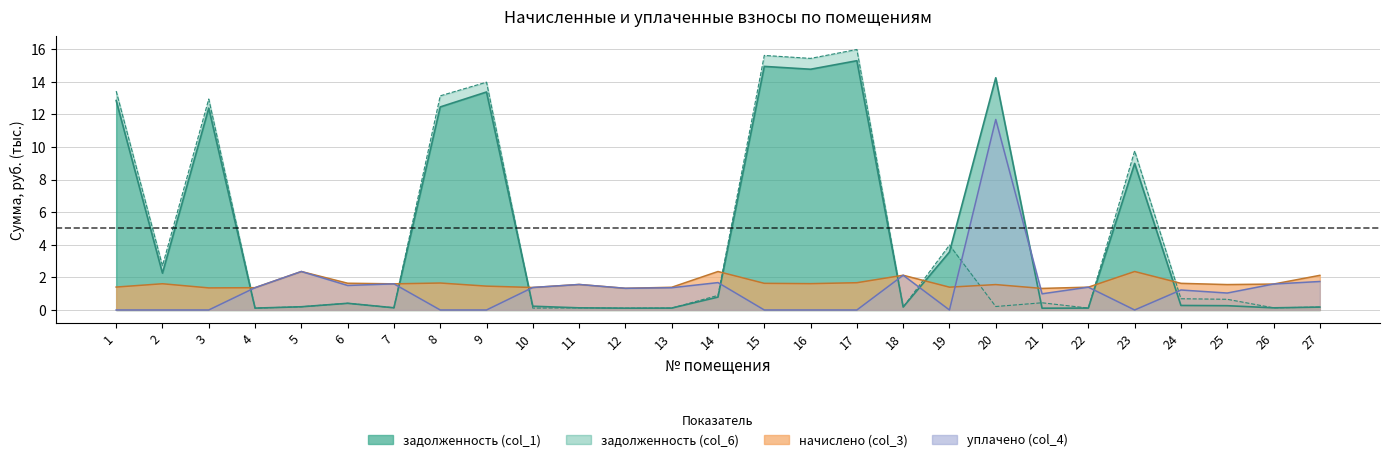

Count the number of data series in this chart.

4